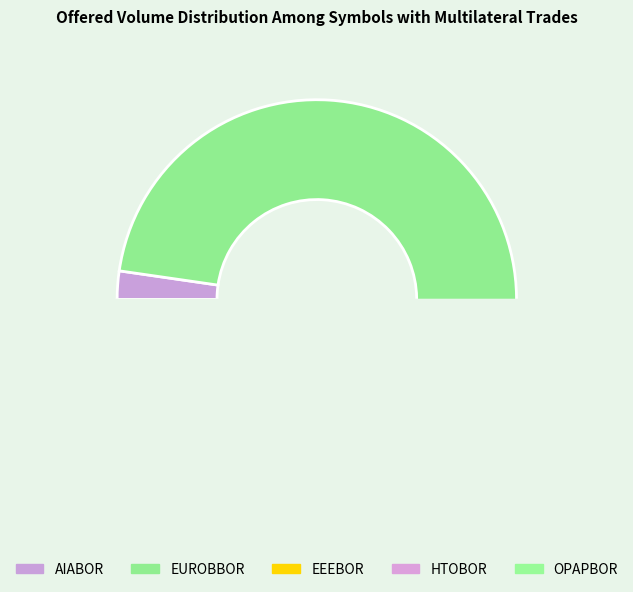

Is AIABOR the majority of the pie?

No